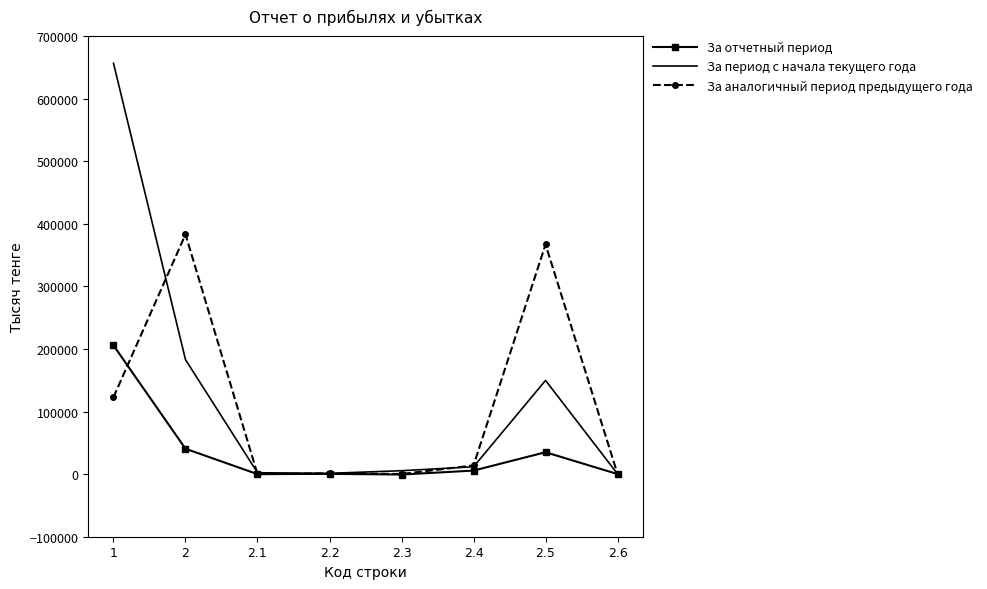

Read the За отчетный период value at 2.2, to the nearest 10.

420